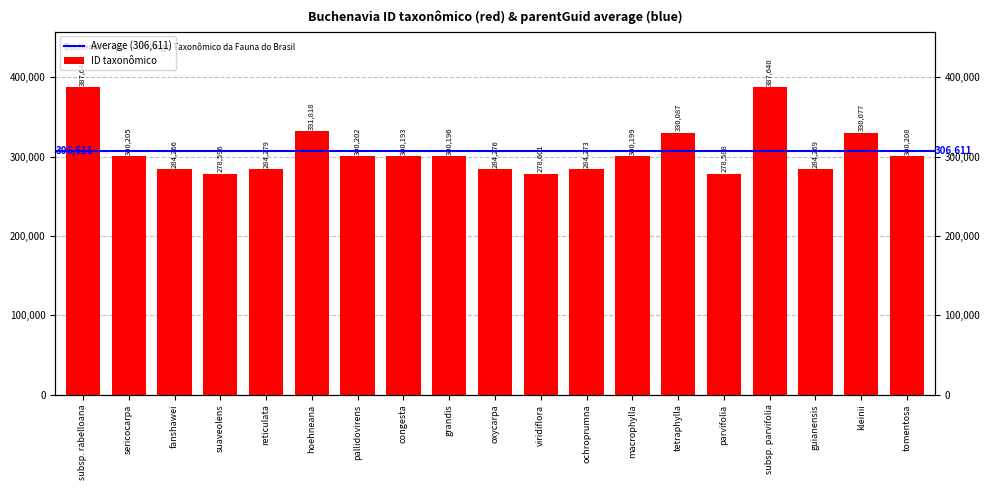

At which category does the chart reach its minimum across all series?

parvifolia